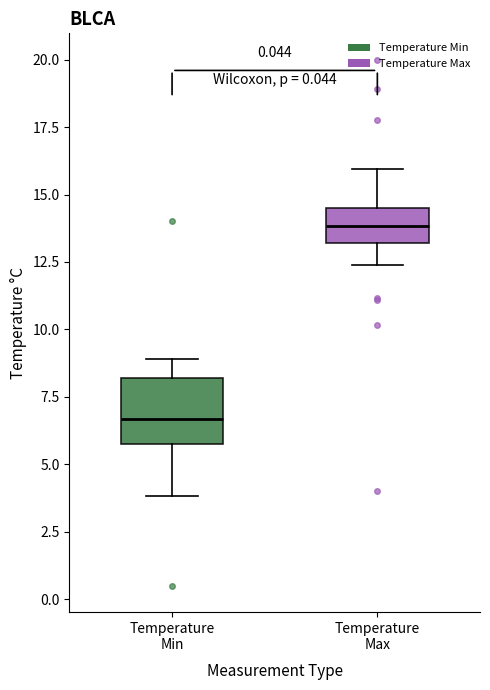

Reading left to right, read every box against the y-axis: the position of its median line, the range the box covers, and the ends of its whiskers. The values are not printed on the chart, so give them approximately, as read against the axis.

Temperature Min: median 6.5, box 5.5 to 8.0, whiskers 4.0 to 9.0
Temperature Max: median 14.0, box 13.0 to 14.5, whiskers 12.5 to 16.0